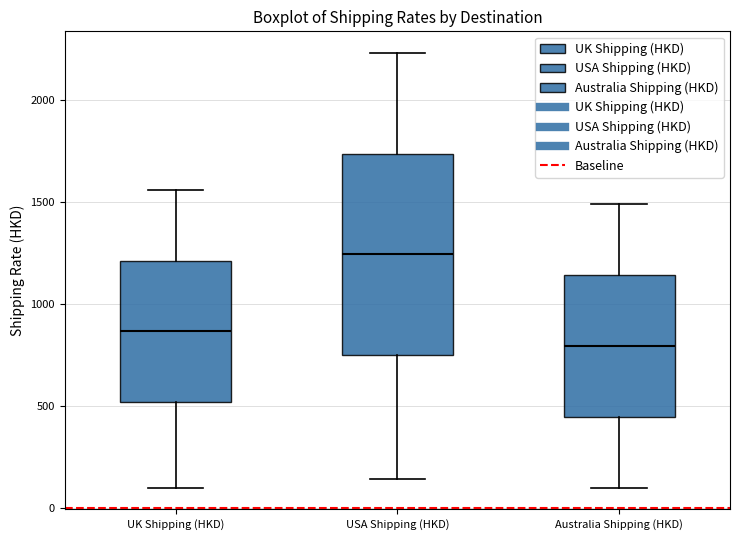

Which box is the tallest, from its lower edge to its upper edge?

USA Shipping (HKD)